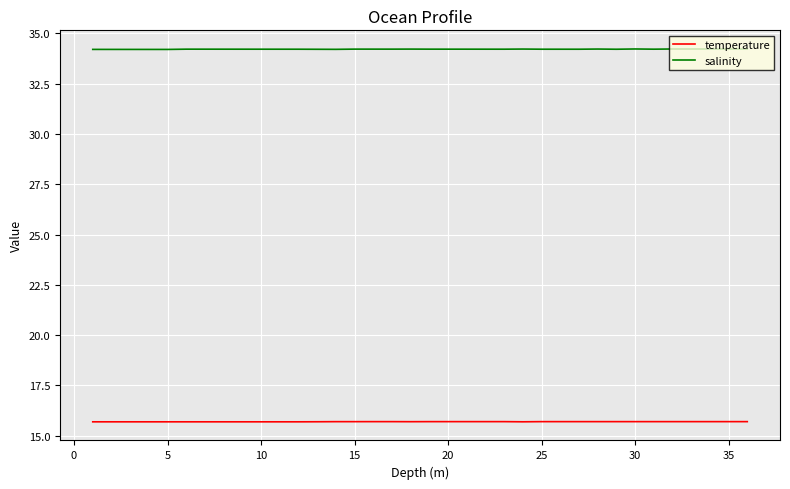

True or false: temperature and salinity cross at least once.

False